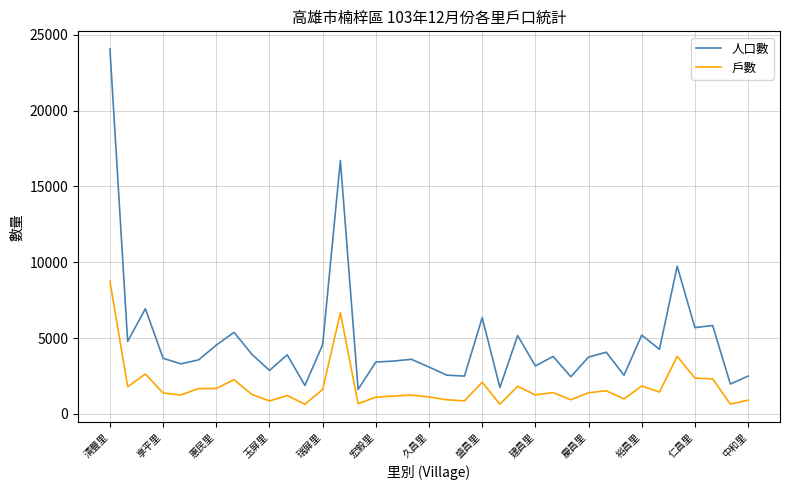

Which series has the widest spread of values?

人口數